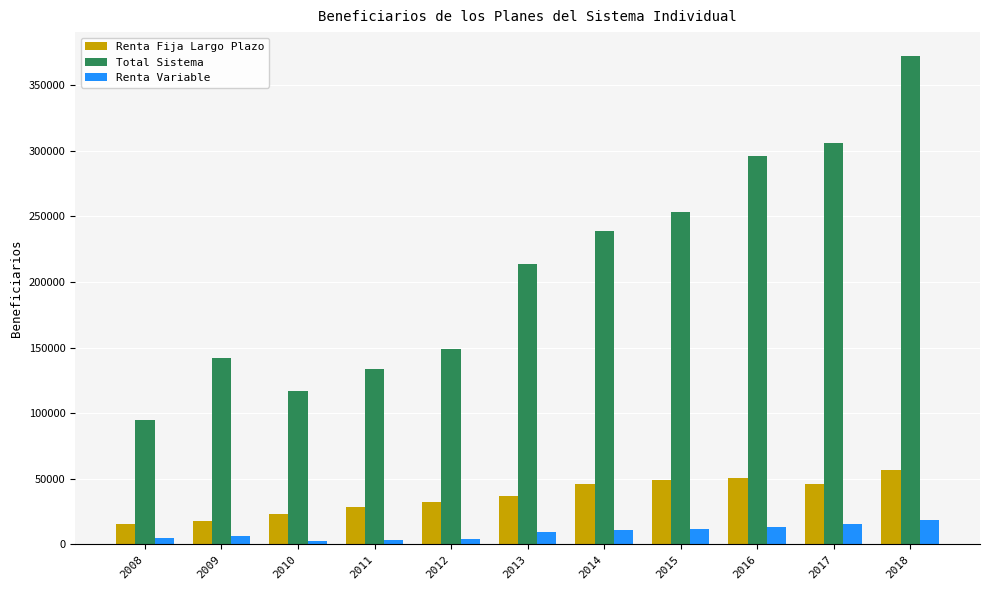

Which series has the largest total across all categories?

Total Sistema